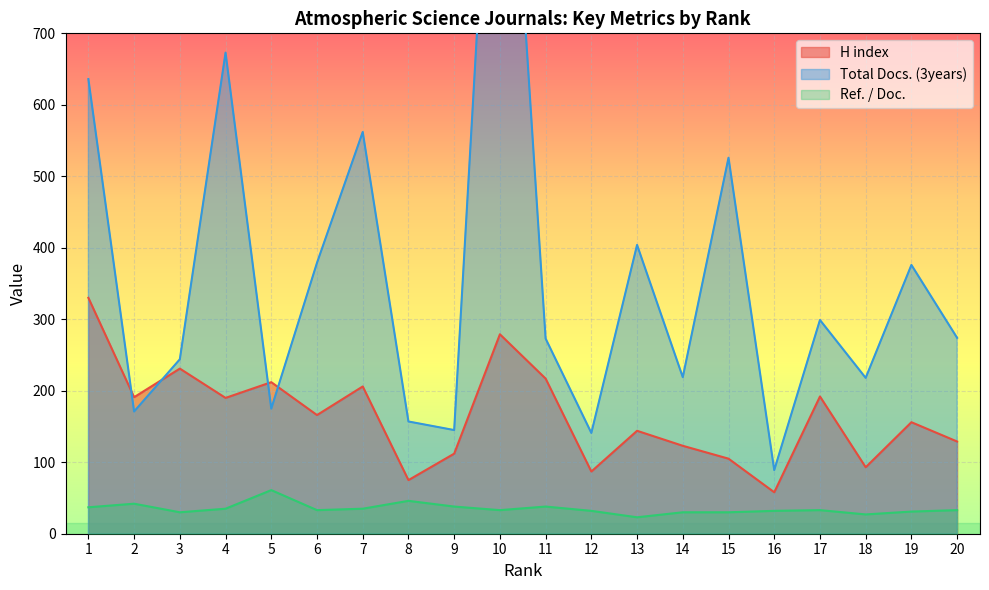

Is it true that Ref. / Doc. equals 33 at 20?

True